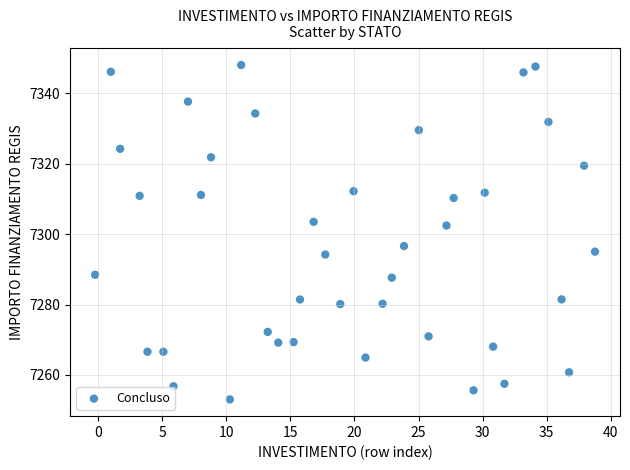

What is the range of Y values (max minus min)?

94.9